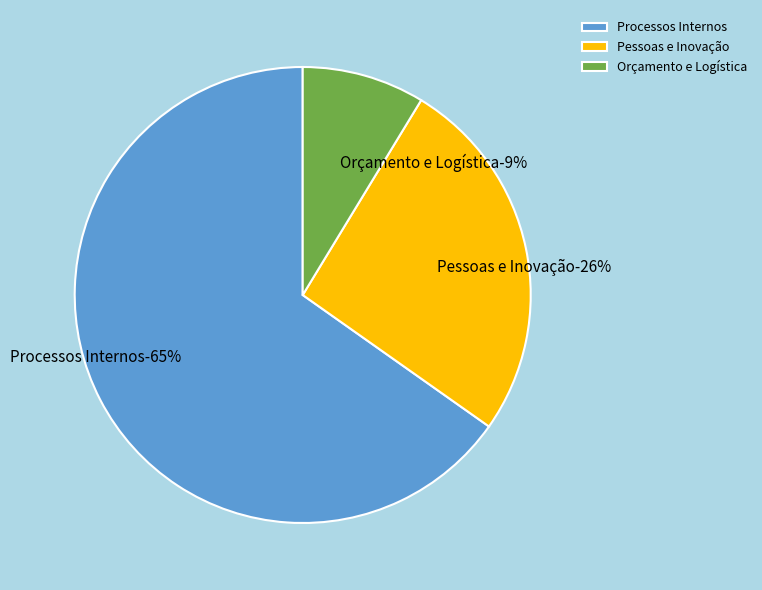

The Orçamento e Logística slice represents 1% of the pie. True or false?

False